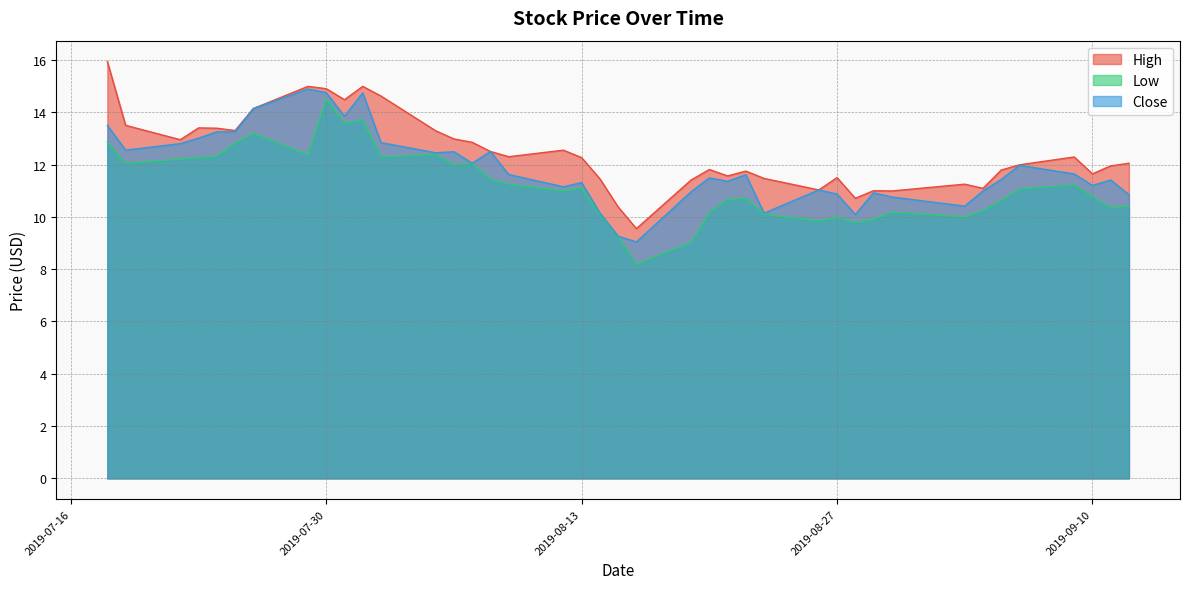

Which series has the widest spread of values?

High